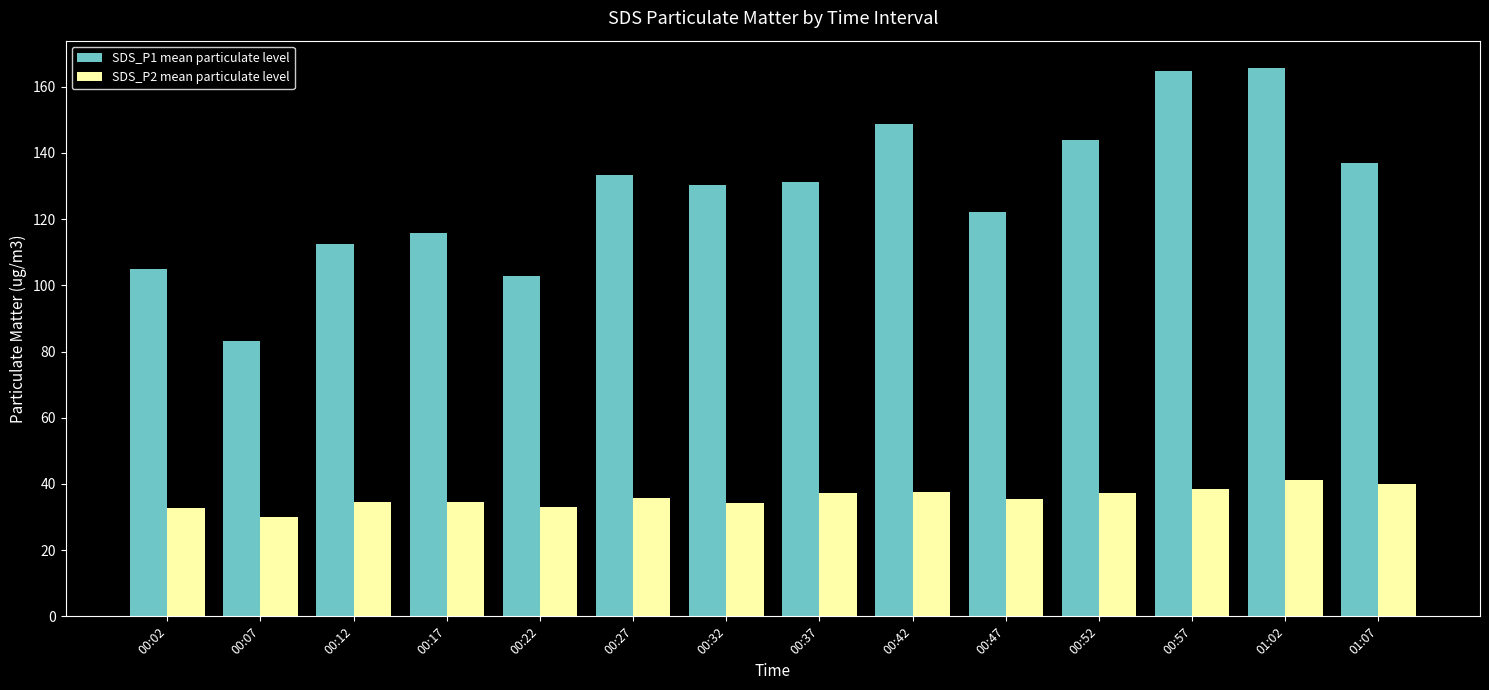

What is the value of the SDS_P2 mean particulate level bar at the 1st from the left?

32.8